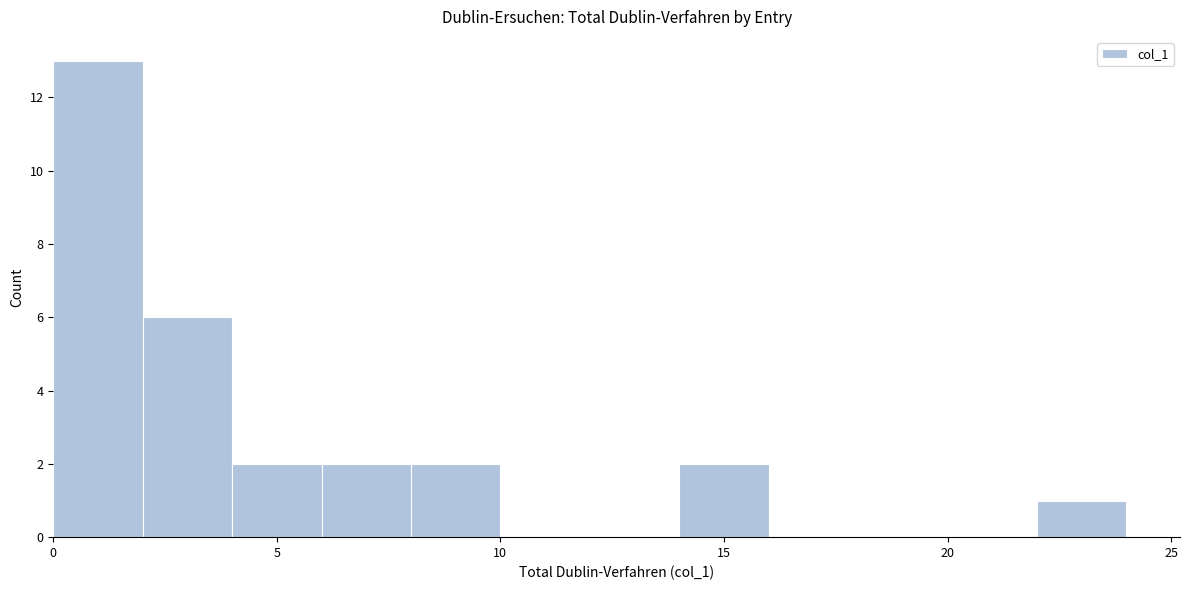

Reading left to right, transcribe this chart: for each bar, give the range it covers on the x-axis and its height. The values are not printed on the chart, so give them approximately, as read against the axis.

0 to 2: 13
2 to 4: 6
4 to 6: 2
6 to 8: 2
8 to 10: 2
10 to 12: 0
12 to 14: 0
14 to 16: 2
16 to 18: 0
18 to 20: 0
20 to 22: 0
22 to 24: 1